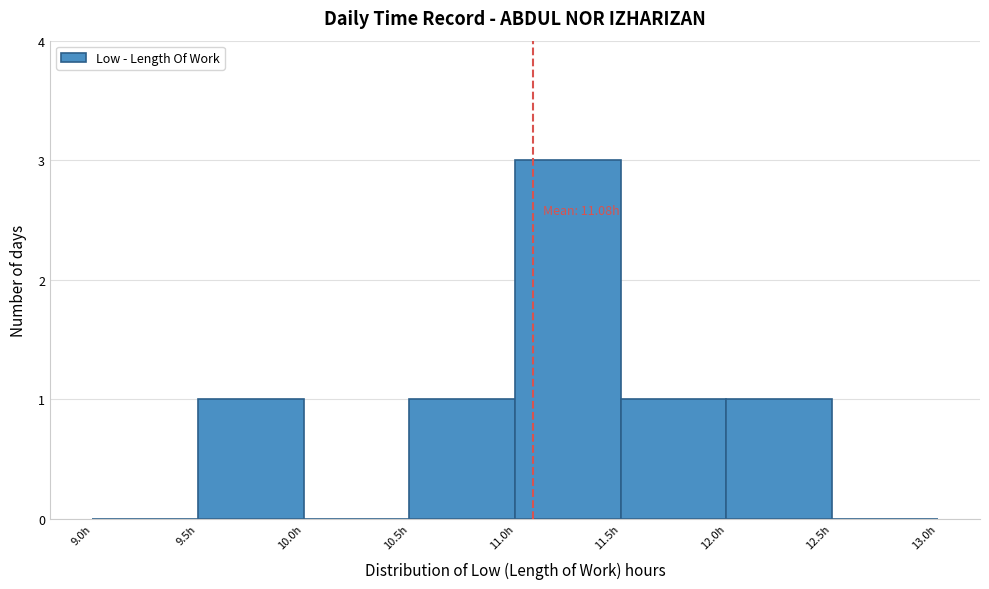

Which range on the x-axis has the tallest bar?

11.0 to 11.5